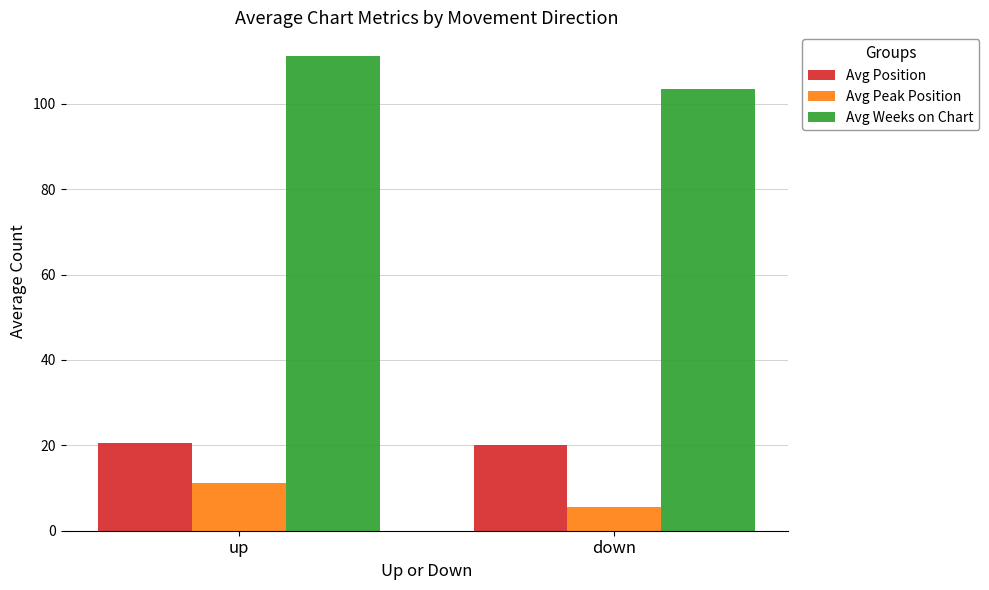

What are all the series names shown in the legend?

Avg Position, Avg Peak Position, Avg Weeks on Chart